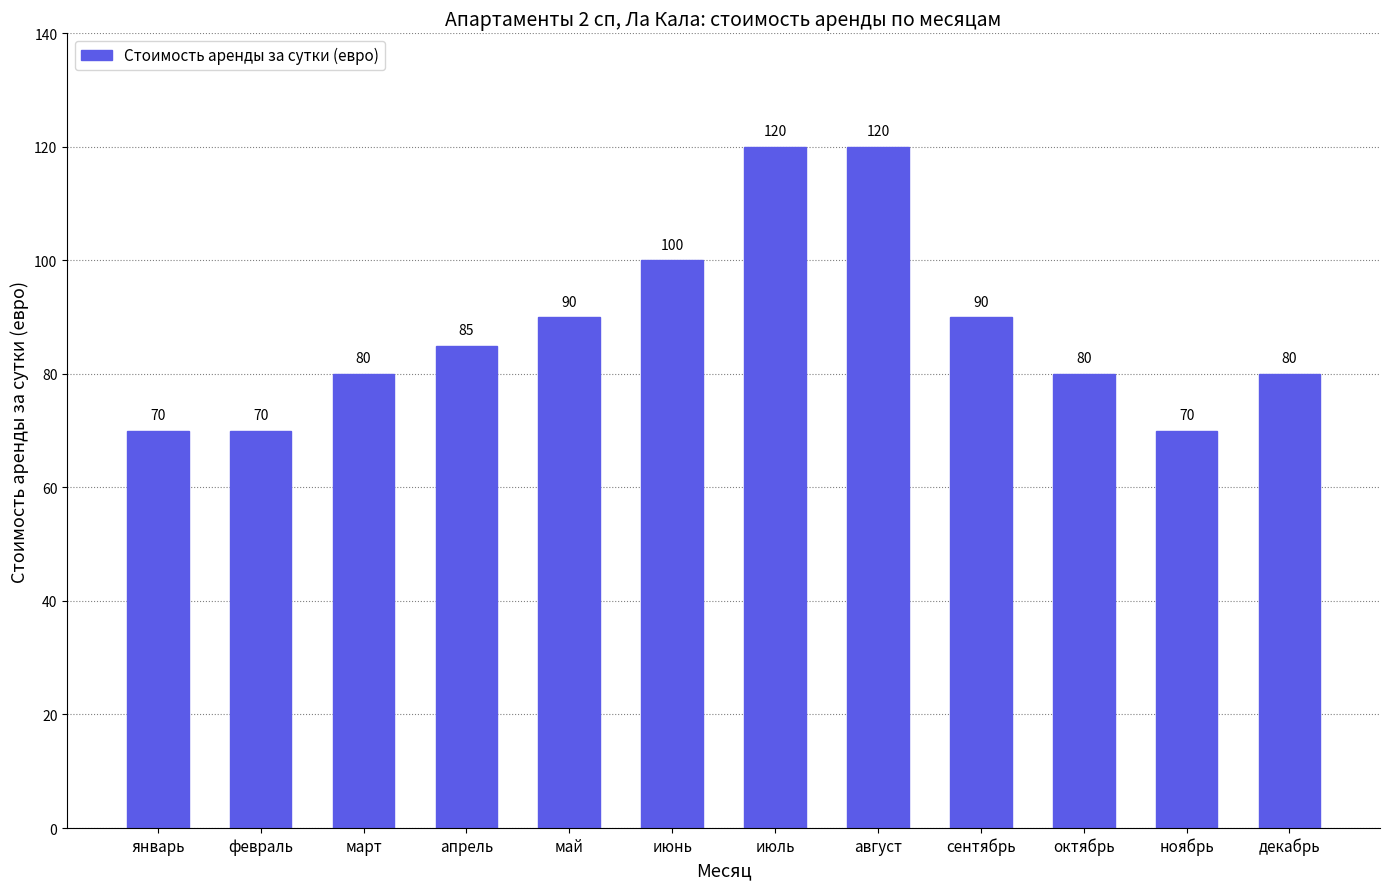

Count the values in the range 80 to 100.

7